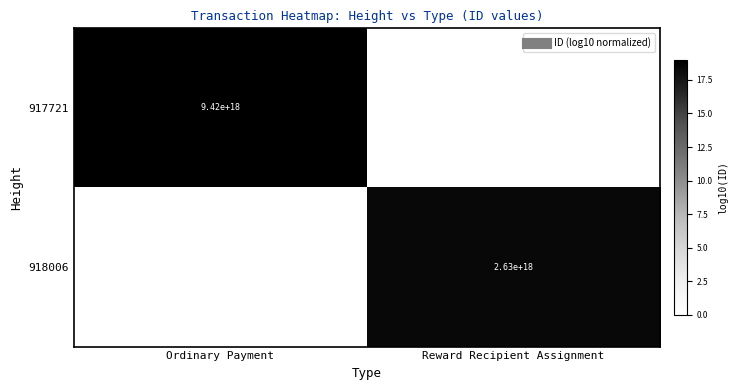

The 917721 series shows 19.0 at Ordinary Payment. True or false?

True